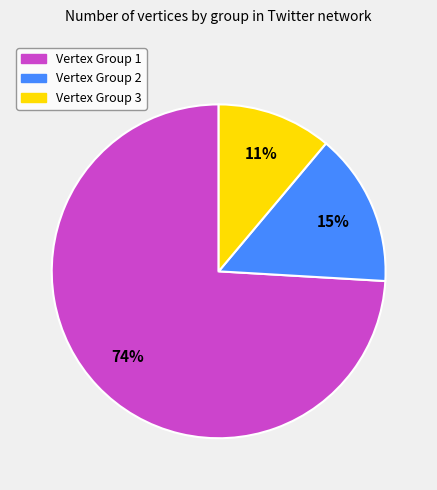

To the nearest percent, what is the difference between the largest and smallest slice percentages?

63%